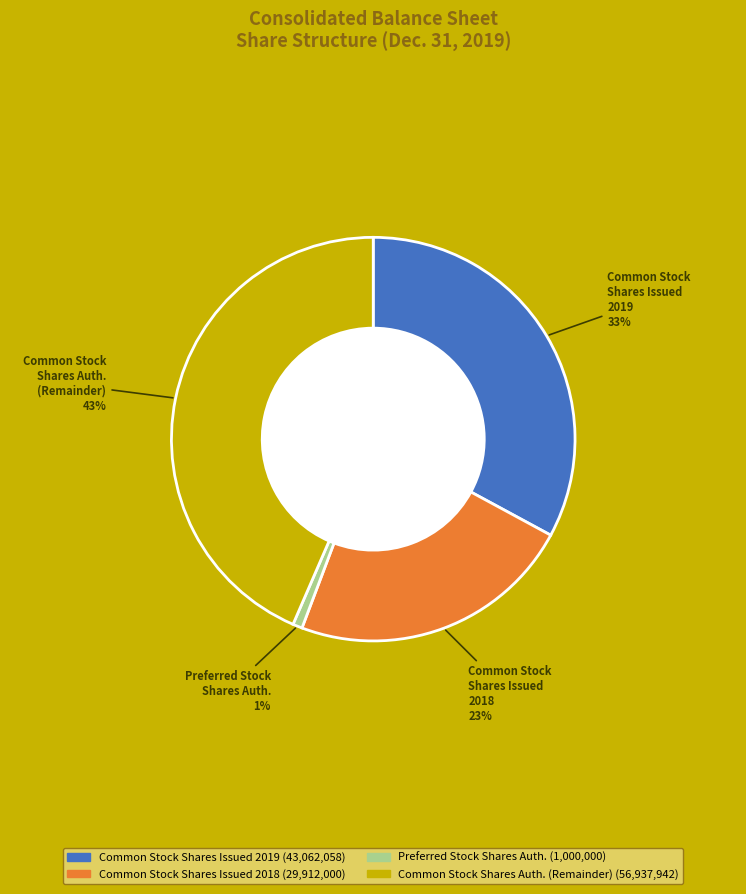

Does any single category account for the majority?

No